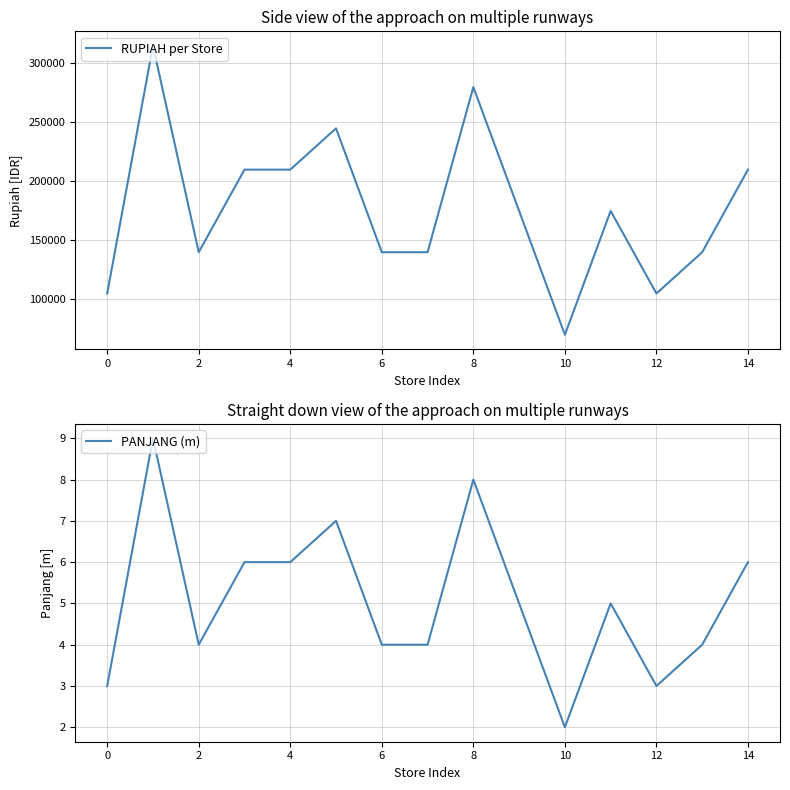

What is the approximate value of PANJANG (m) at 14?

6